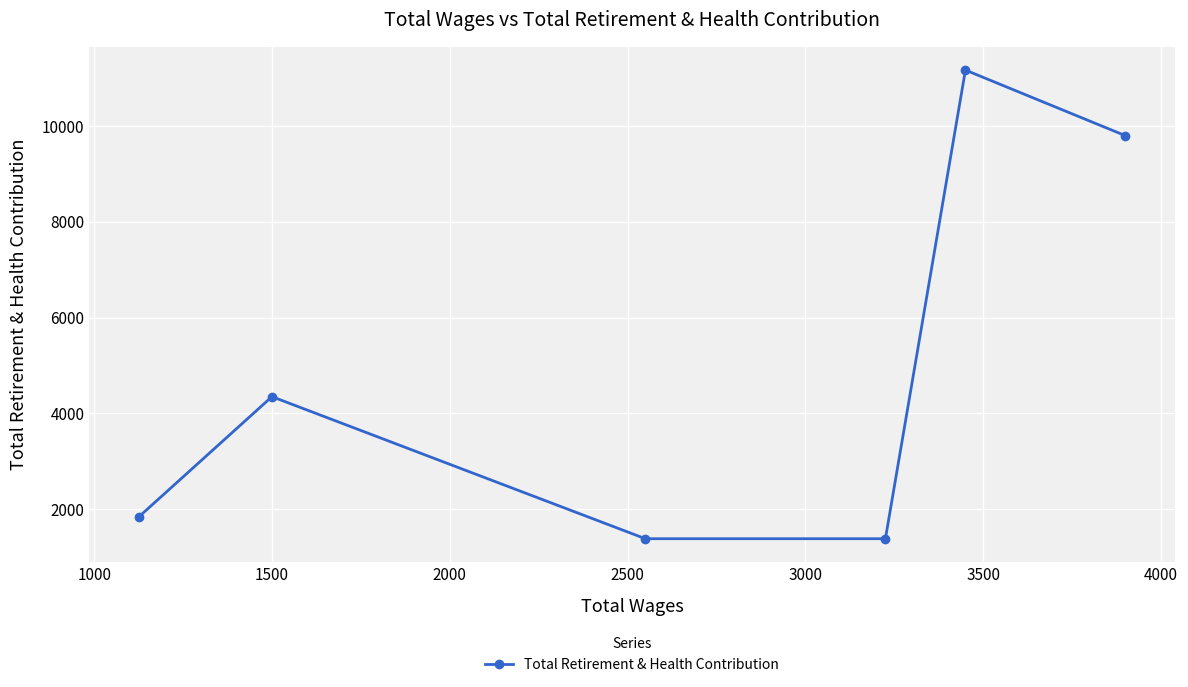

What is the difference between the maximum and minimum values?

9791